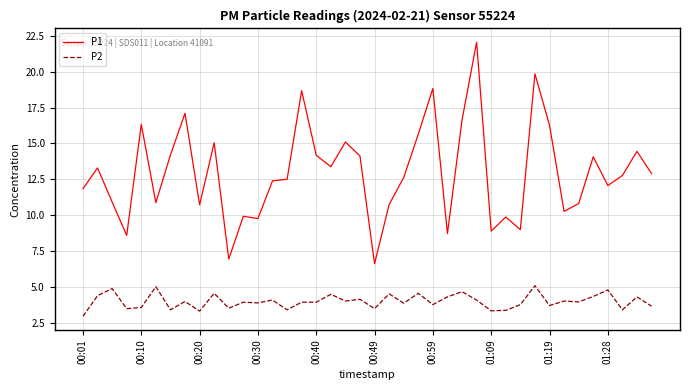

What is the difference between the maximum and minimum values in the P2 series?

2.1